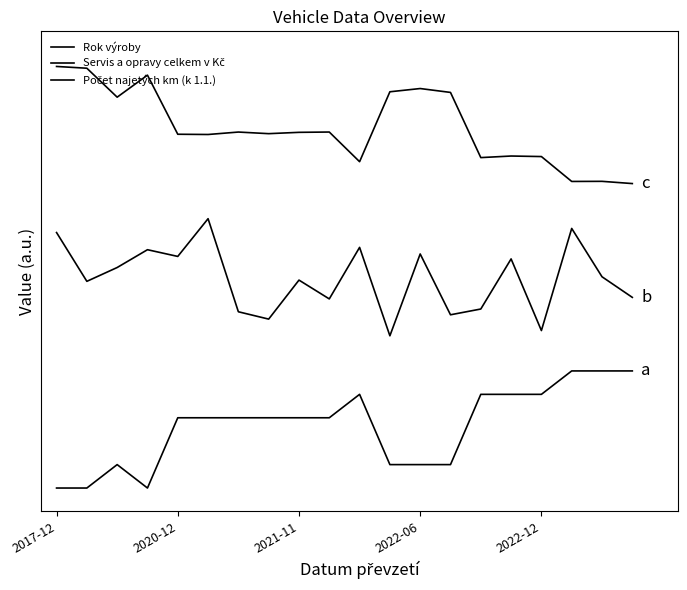

List the series in order of their overall mean, highest first.

Počet najetých km (k 1.1.), Servis a opravy celkem v Kč, Rok výroby